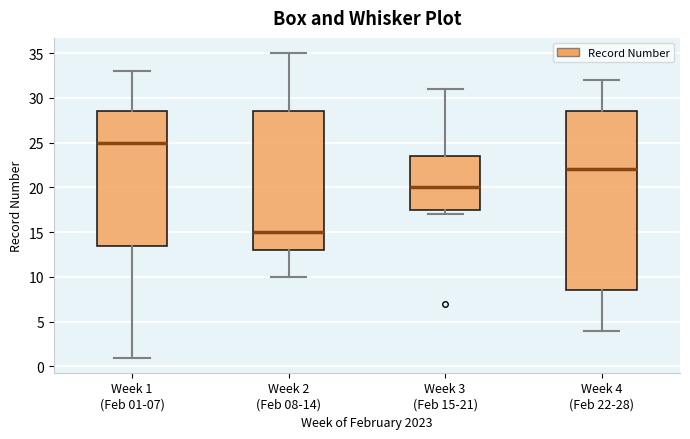

Reading left to right, read every box against the y-axis: the position of its median line, the range the box covers, and the ends of its whiskers. The values are not printed on the chart, so give them approximately, as read against the axis.

Week 1 (Feb 01-07): median 25.0, box 13.5 to 28.5, whiskers 1.0 to 33.0
Week 2 (Feb 08-14): median 15.0, box 13.0 to 28.5, whiskers 10.0 to 35.0
Week 3 (Feb 15-21): median 20.0, box 17.5 to 23.5, whiskers 17.0 to 31.0
Week 4 (Feb 22-28): median 22.0, box 8.5 to 28.5, whiskers 4.0 to 32.0